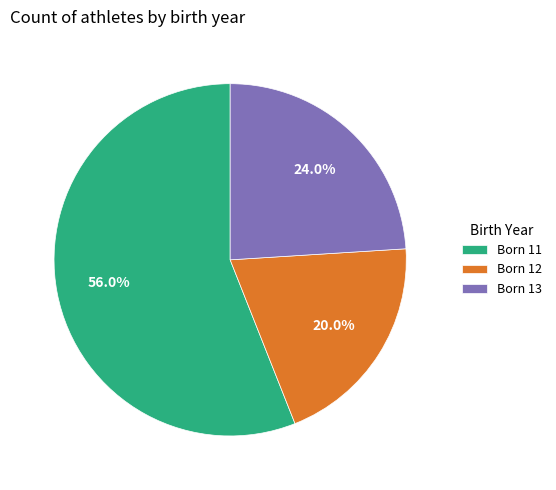

Combined, what portion of the pie is Born 11 and Born 12?

76.0%